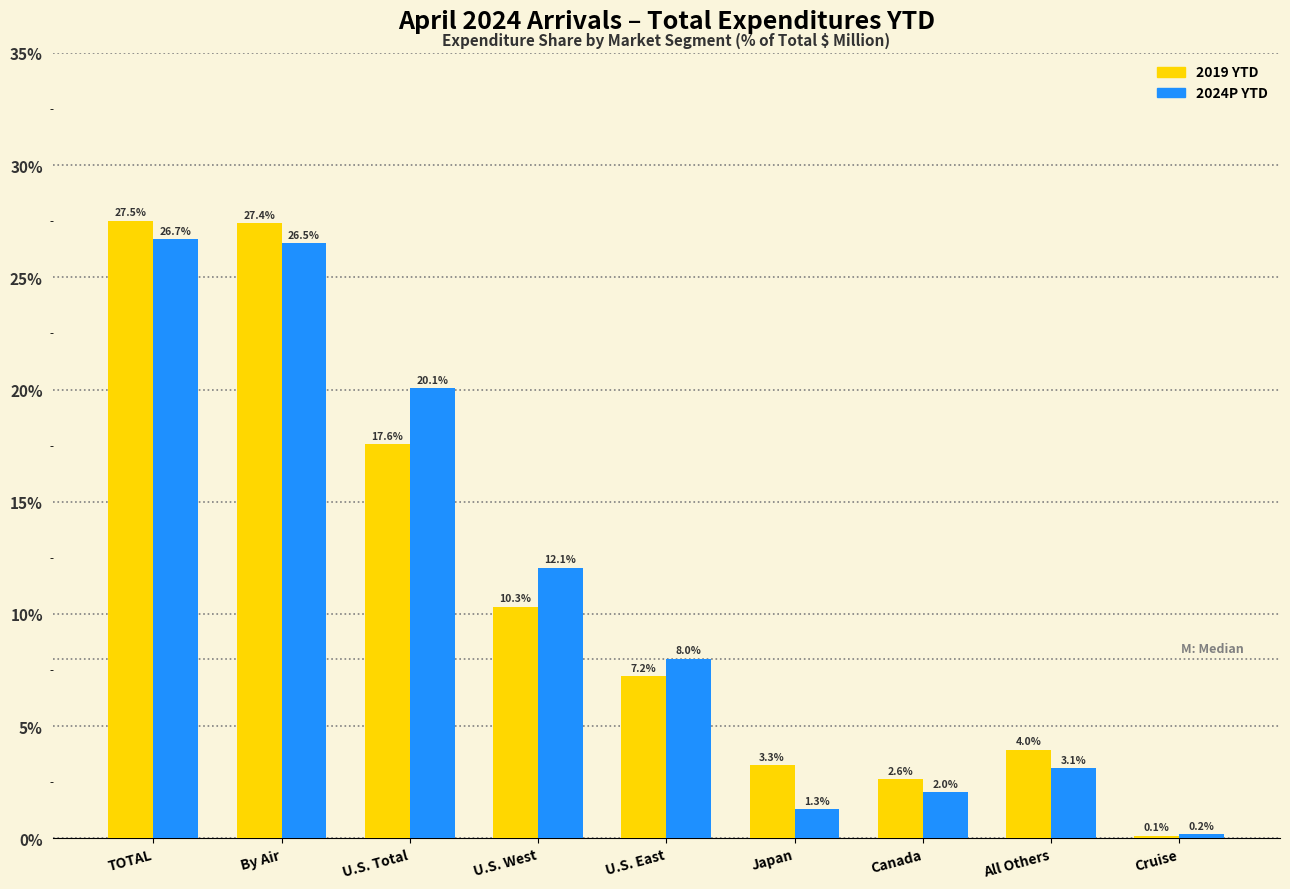

Reading right to left, list all the values displayed in this chart.

2019 YTD: 0.1	4.0	2.6	3.3	7.2	10.3	17.6	27.4	27.5
2024P YTD: 0.2	3.1	2.0	1.3	8.0	12.1	20.1	26.5	26.7